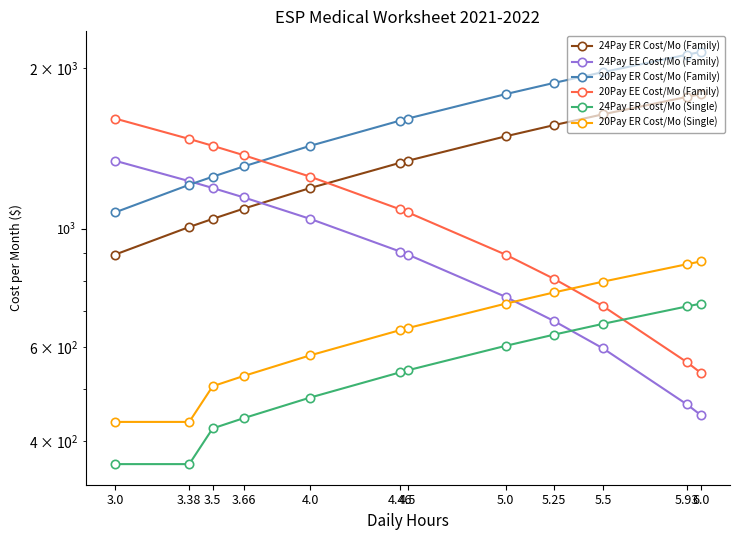

The value of 24Pay EE Cost/Mo (Family) at 4.46 is 906.9. True or false?

True